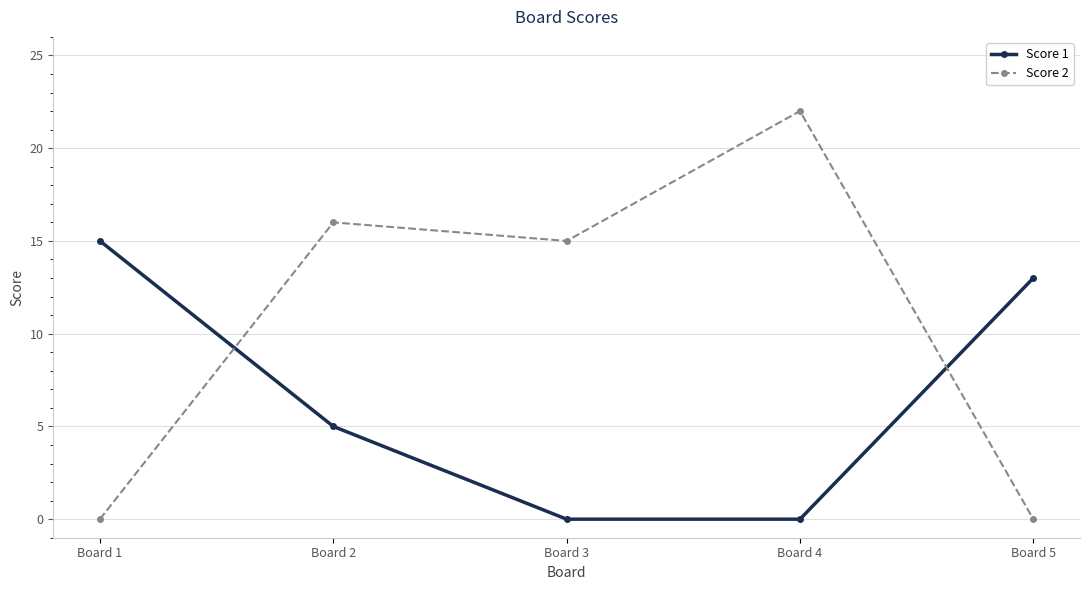

Where does the Score 1 series first go above 5?

Board 1